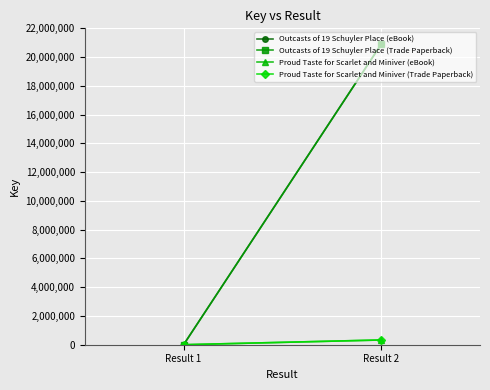

What is the value of the Proud Taste for Scarlet and Miniver (eBook) point at the 2nd from the left?

330047